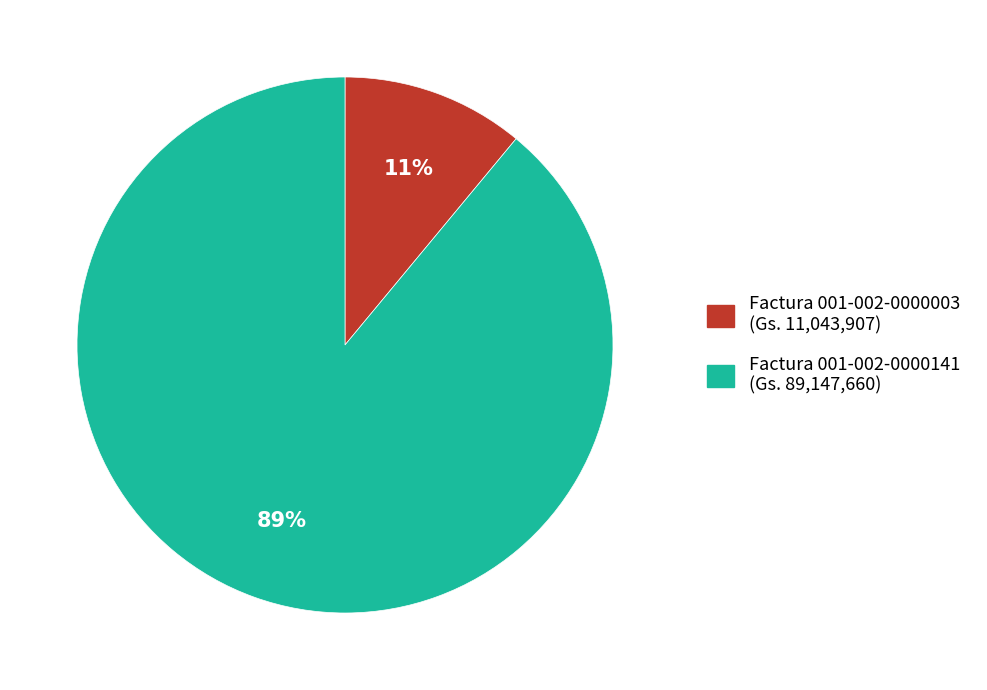

To the nearest percent, what is the average slice percentage?

50%